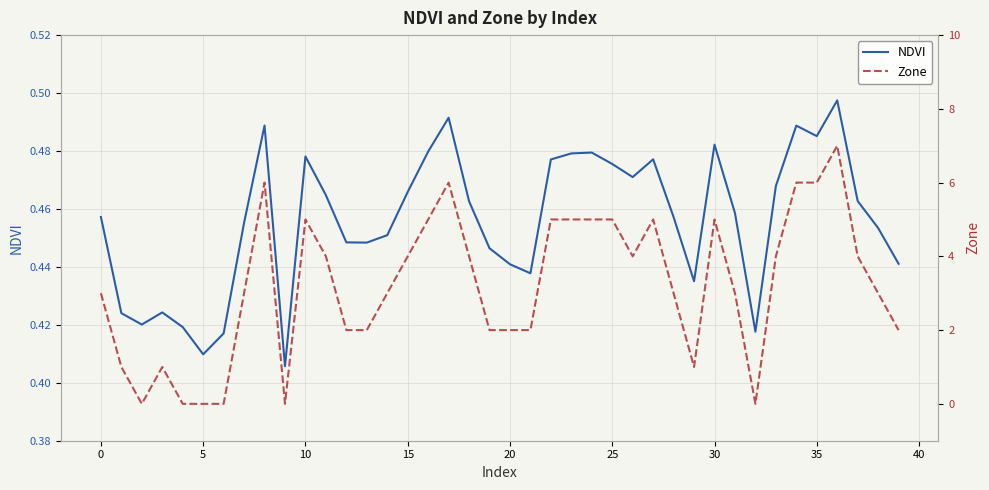

Is it true that NDVI equals 0.3 at 35?

False